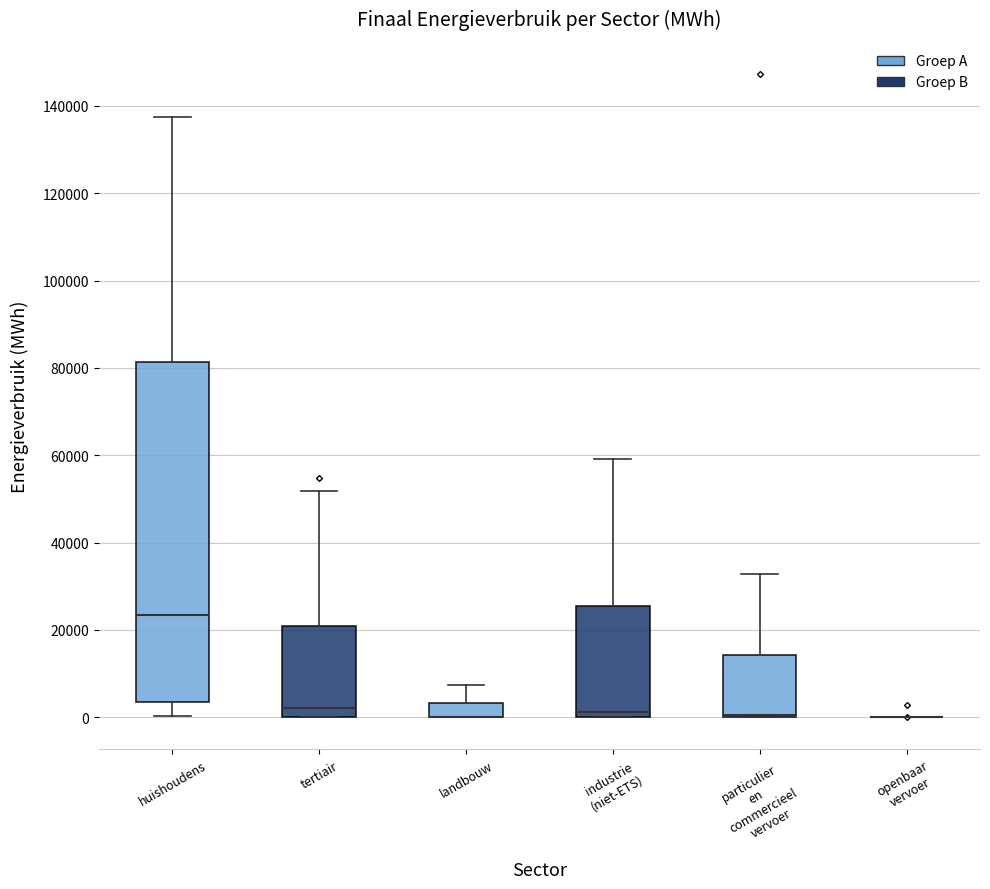

Where does the median line of the box for tertiair sit on the y-axis? The values are not printed on the chart, so give them approximately, as read against the axis.

2000